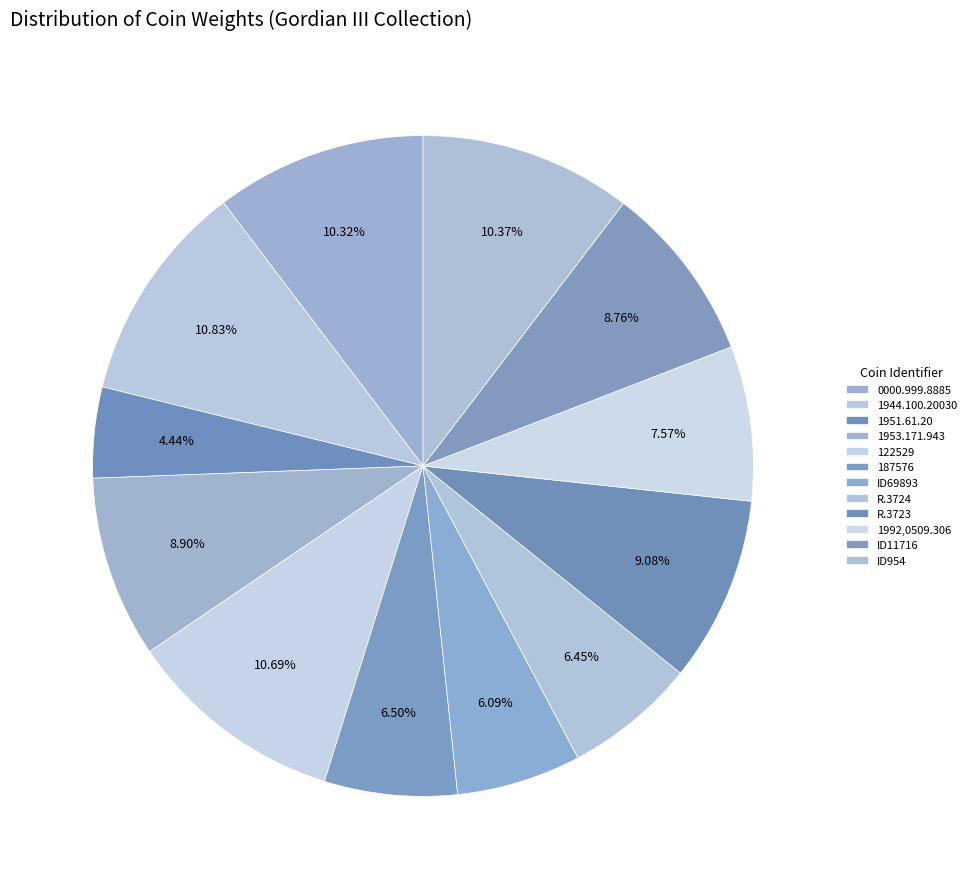

What percentage is the ID954 slice, to the nearest percent?

10%